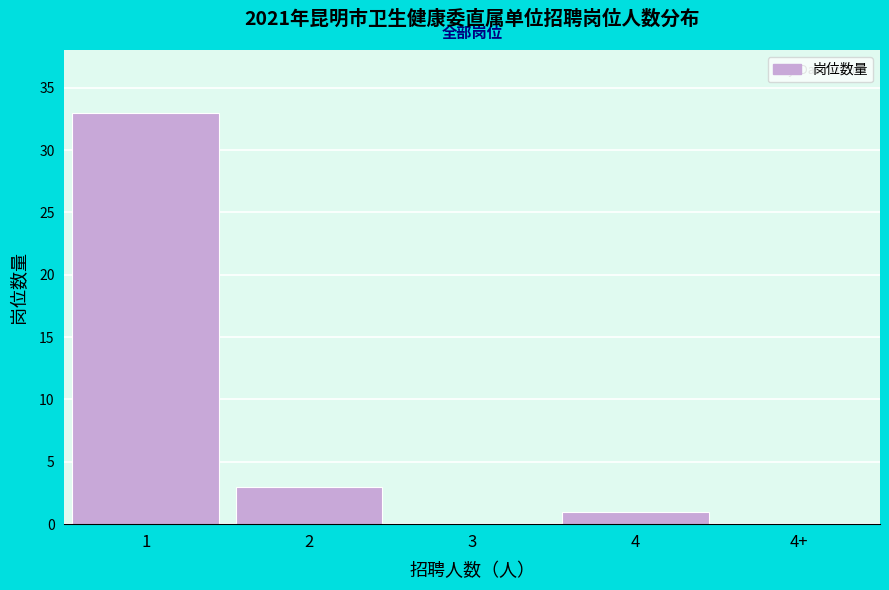

Reading right to left, transcribe all the data shown in this chart.

4+=0	4=1	3=0	2=3	1=33